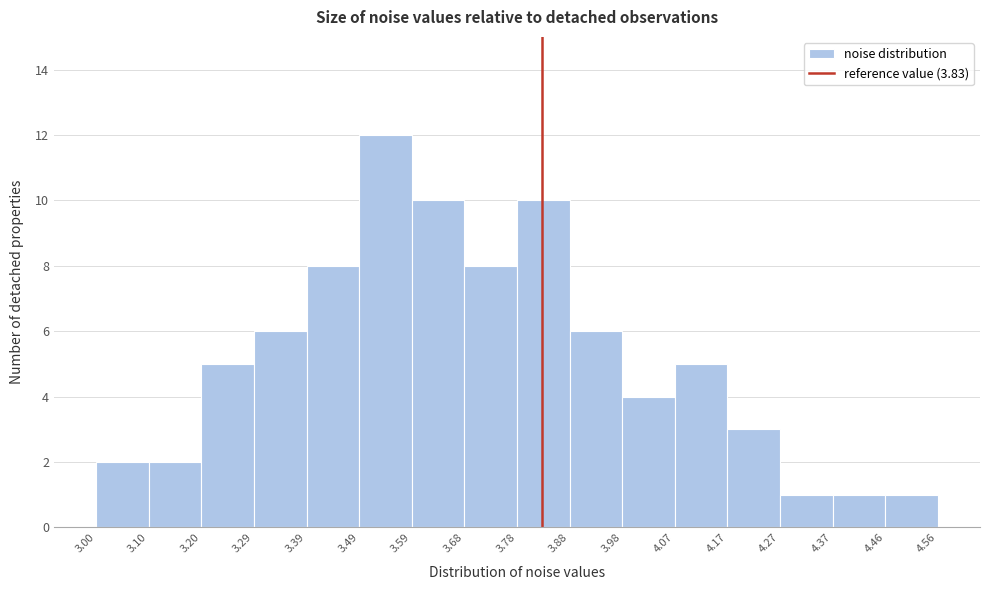

Reading left to right, transcribe this chart: for each bar, give the range it covers on the x-axis and its height. The values are not printed on the chart, so give them approximately, as read against the axis.

3.00 to 3.10: 2
3.10 to 3.20: 2
3.20 to 3.29: 5
3.29 to 3.39: 6
3.39 to 3.49: 8
3.49 to 3.59: 12
3.59 to 3.68: 10
3.68 to 3.78: 8
3.78 to 3.88: 10
3.88 to 3.98: 6
3.98 to 4.07: 4
4.07 to 4.17: 5
4.17 to 4.27: 3
4.27 to 4.37: 1
4.37 to 4.46: 1
4.46 to 4.56: 1